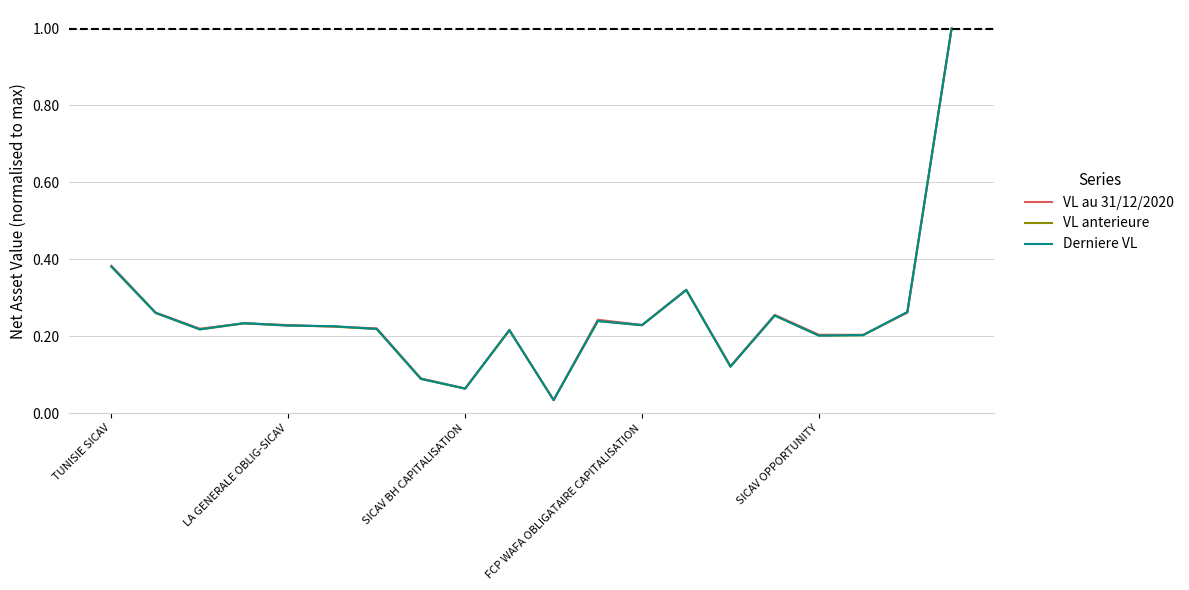

What is the maximum value shown in the chart?

1.0